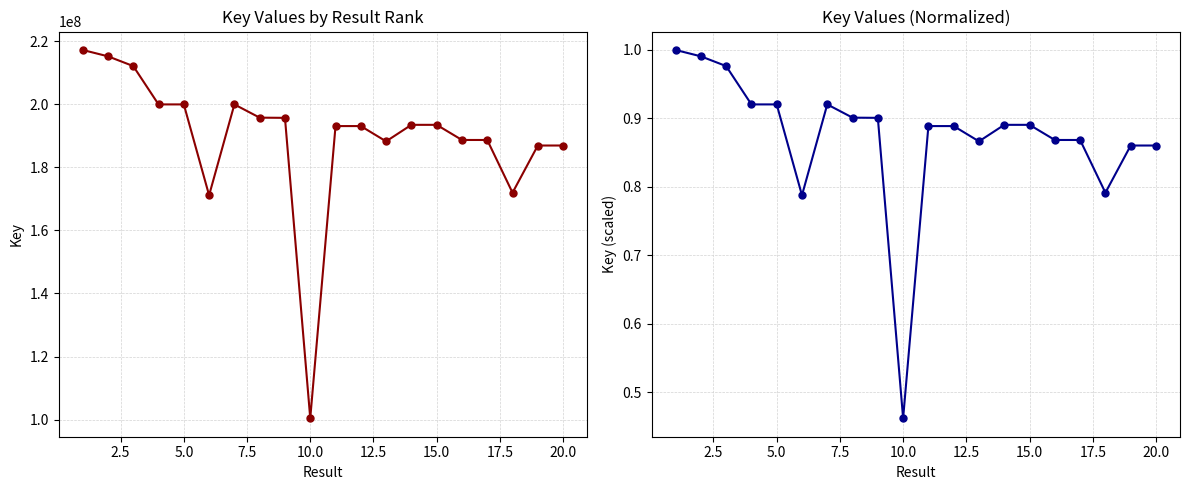

The value of Key (normalized) at 17.5 is 0.9. True or false?

True